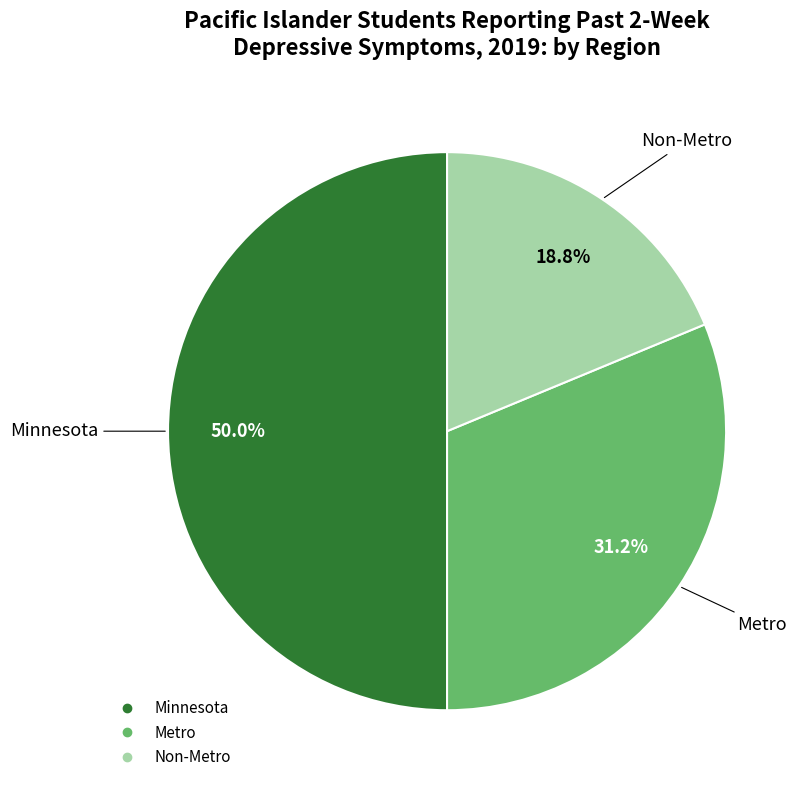

How much of the chart is everything except Minnesota?

50.0%